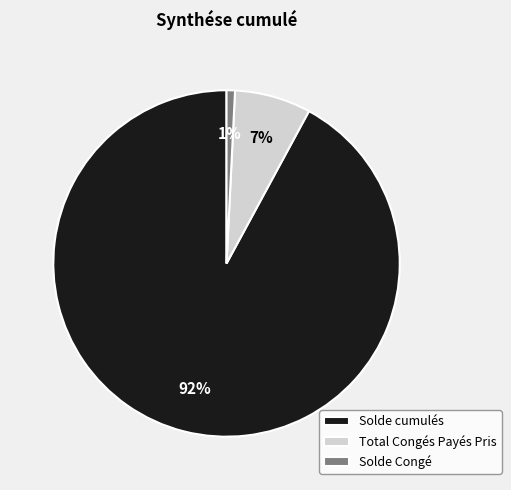

To the nearest percent, what portion does Solde cumulés represent?

92%